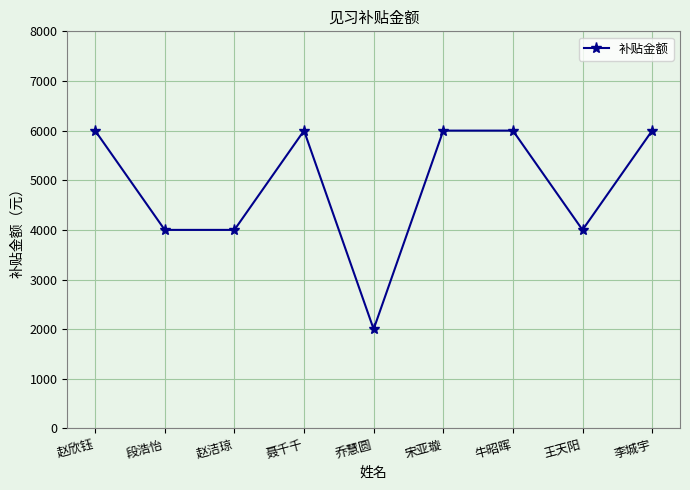

How many lines are shown in the chart?

1